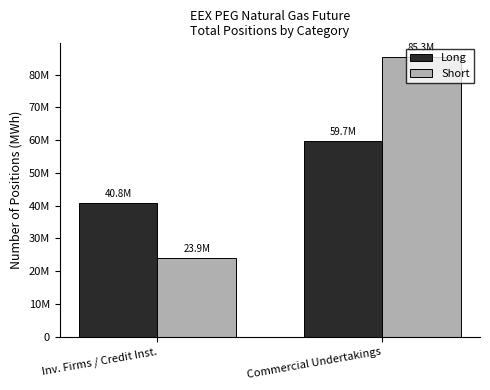

List the series in order of their overall mean, highest first.

Short, Long